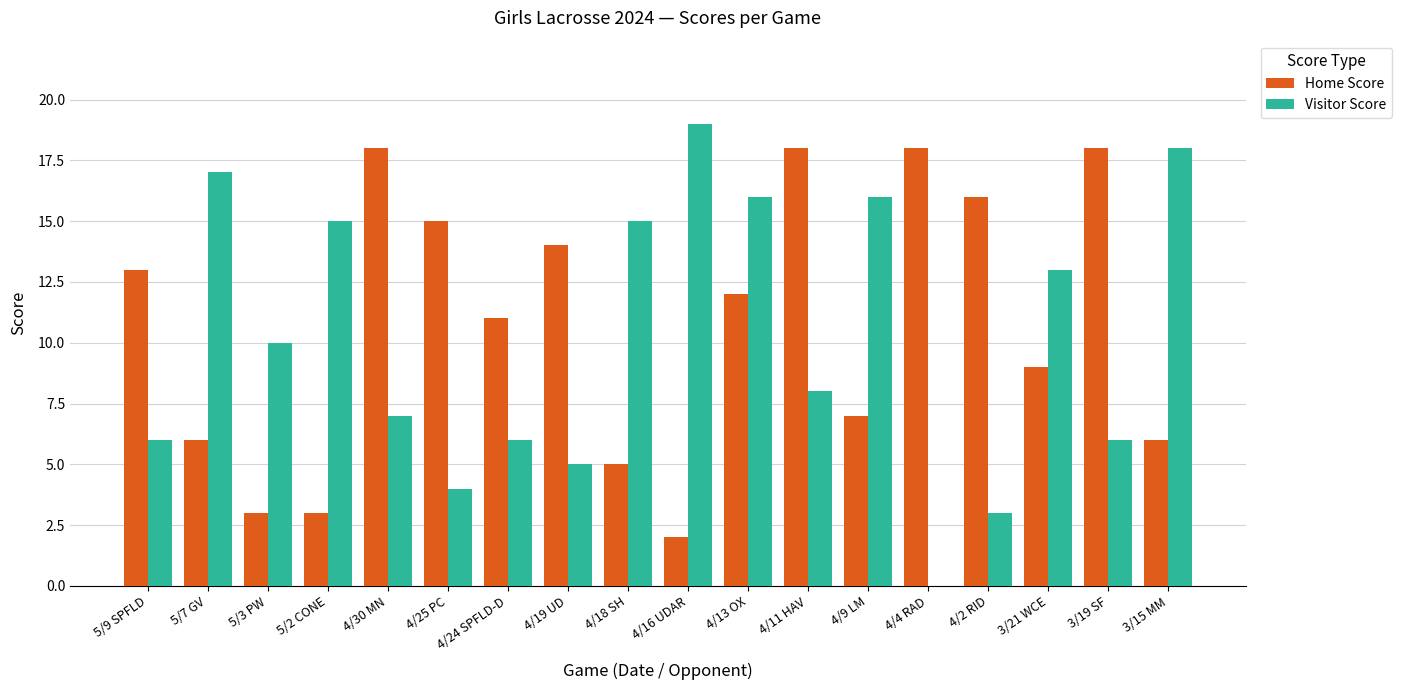

Reading left to right, extract all data points from this chart.

Home Score: 5/9 SPFLD=13	5/7 GV=6	5/3 PW=3	5/2 CONE=3	4/30 MN=18	4/25 PC=15	4/24 SPFLD-D=11	4/19 UD=14	4/18 SH=5	4/16 UDAR=2	4/13 OX=12	4/11 HAV=18	4/9 LM=7	4/4 RAD=18	4/2 RID=16	3/21 WCE=9	3/19 SF=18	3/15 MM=6
Visitor Score: 5/9 SPFLD=6	5/7 GV=17	5/3 PW=10	5/2 CONE=15	4/30 MN=7	4/25 PC=4	4/24 SPFLD-D=6	4/19 UD=5	4/18 SH=15	4/16 UDAR=19	4/13 OX=16	4/11 HAV=8	4/9 LM=16	4/4 RAD=0	4/2 RID=3	3/21 WCE=13	3/19 SF=6	3/15 MM=18